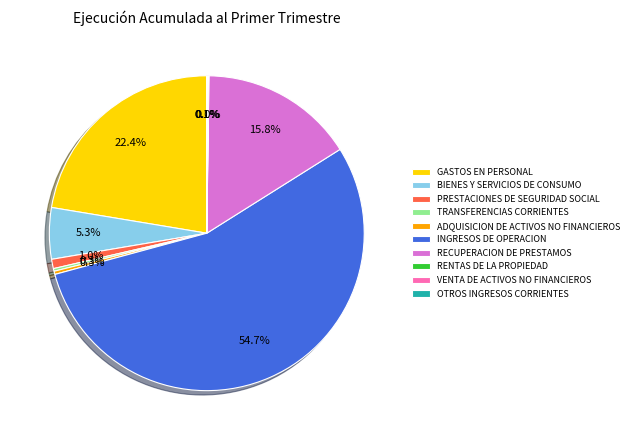

Does INGRESOS DE OPERACION account for over 50% of the chart?

Yes